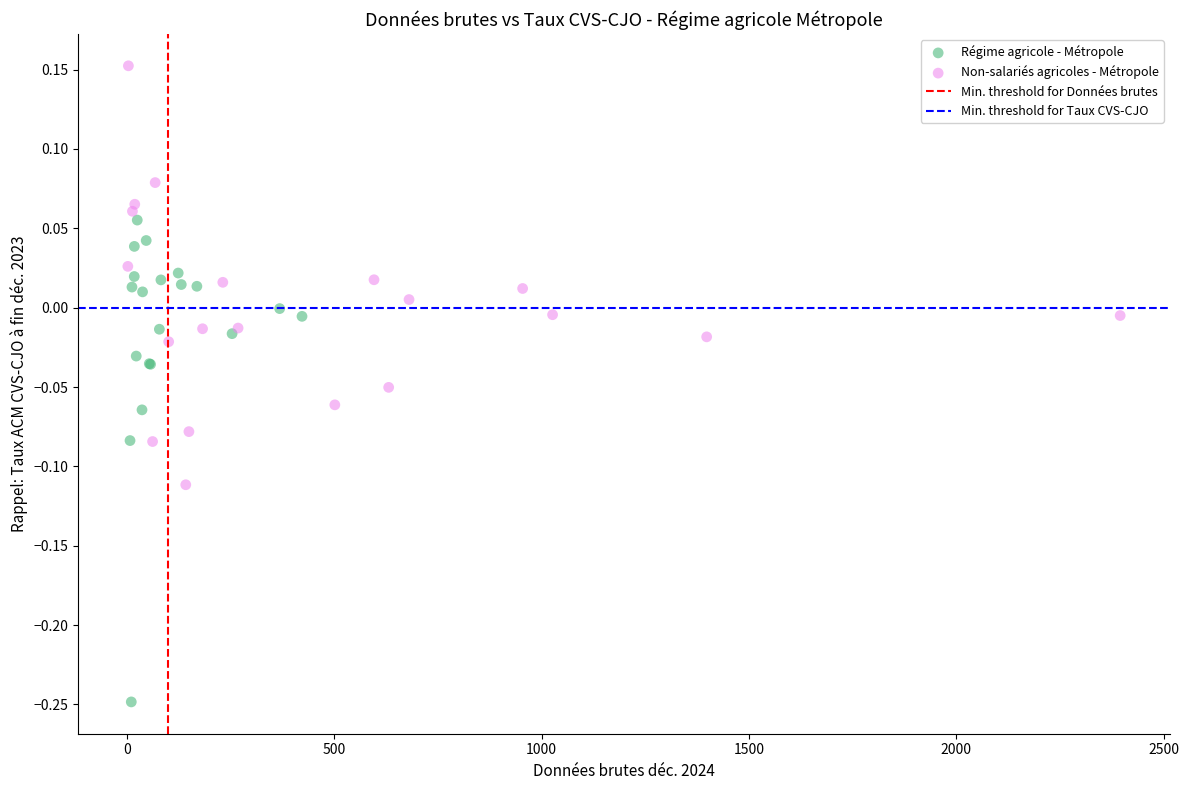

Which series has the widest spread of Y values?

Régime agricole - Métropole